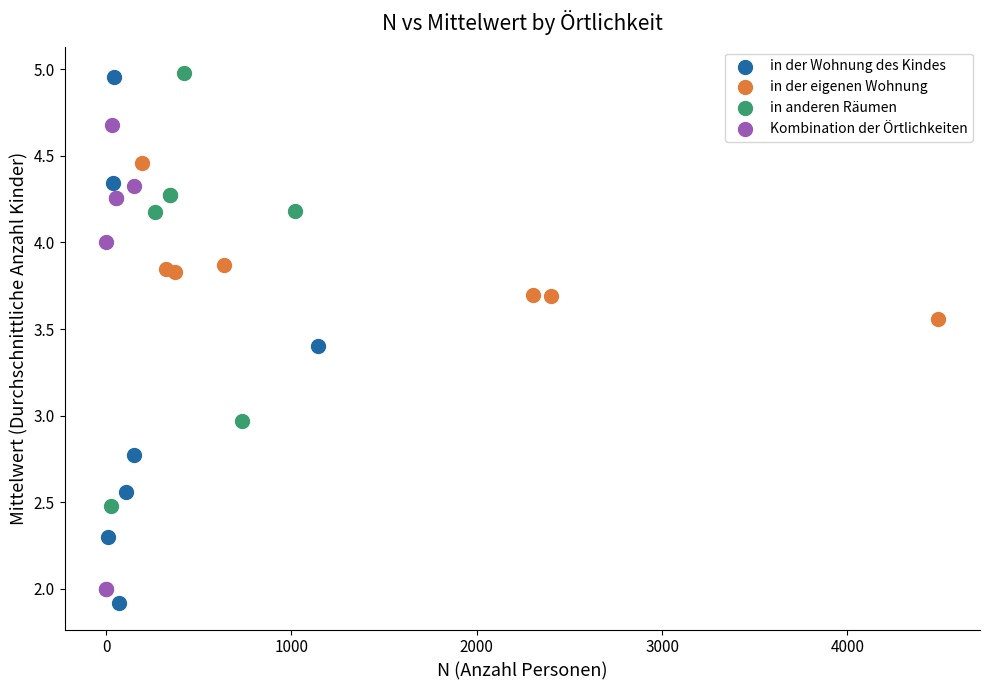

What are all the series names shown in the legend?

in der Wohnung des Kindes, in der eigenen Wohnung, in anderen Räumen, Kombination der Örtlichkeiten